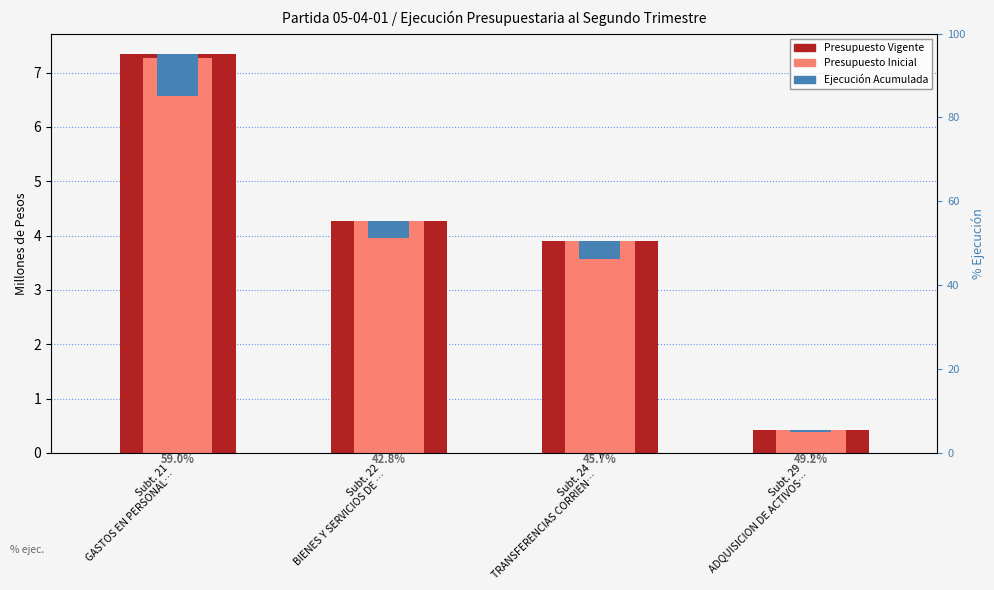

How many bars are there in total?

12